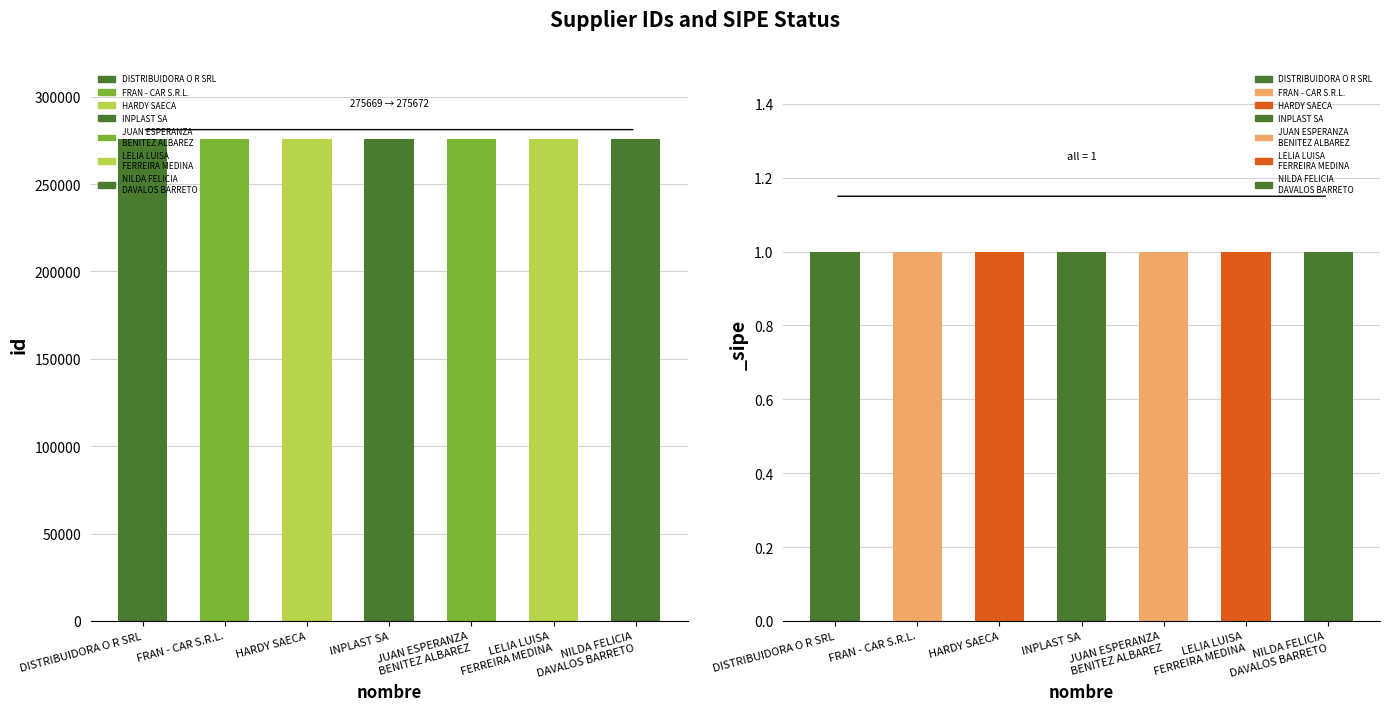

What position from the right is DISTRIBUIDORA O R SRL?

7